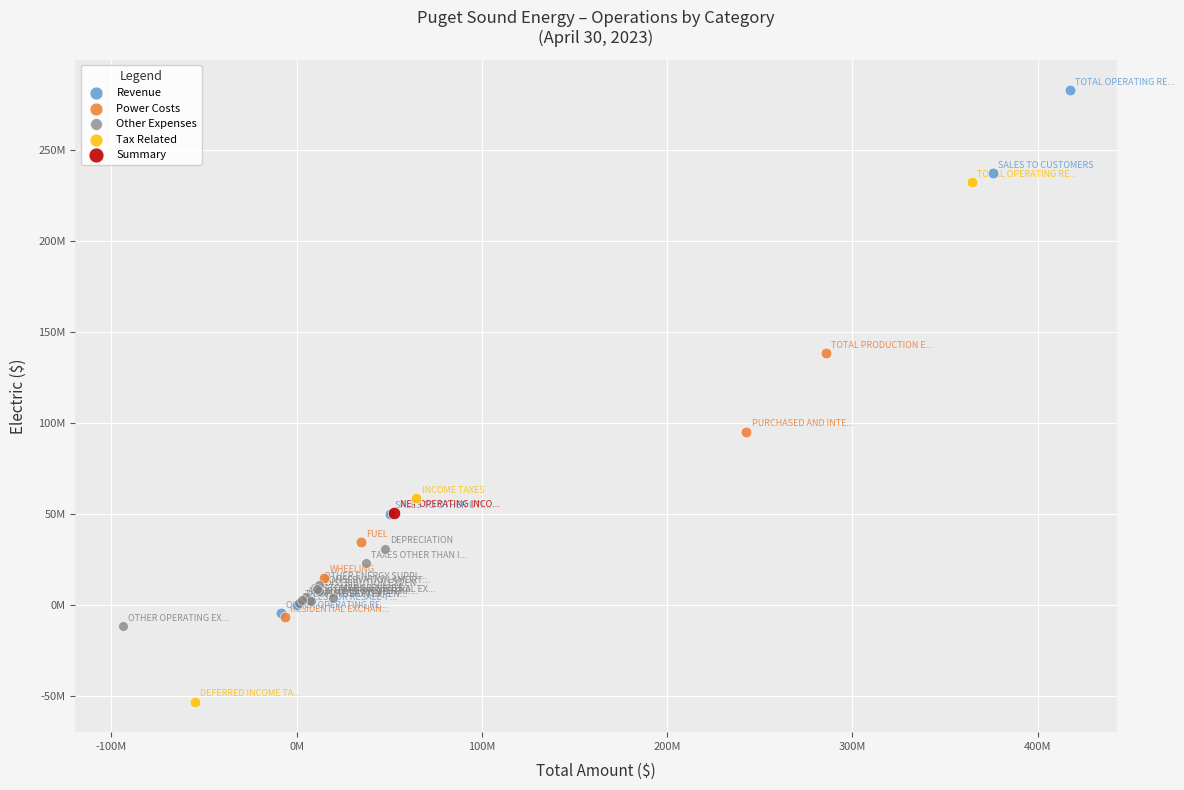

Which series contains the highest Y value?

Revenue